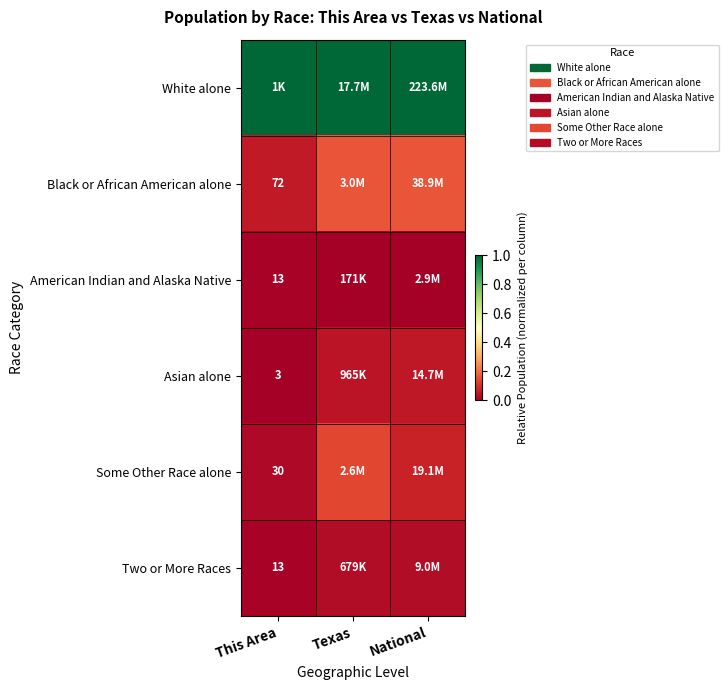

What is the maximum value shown in the chart?

1.0